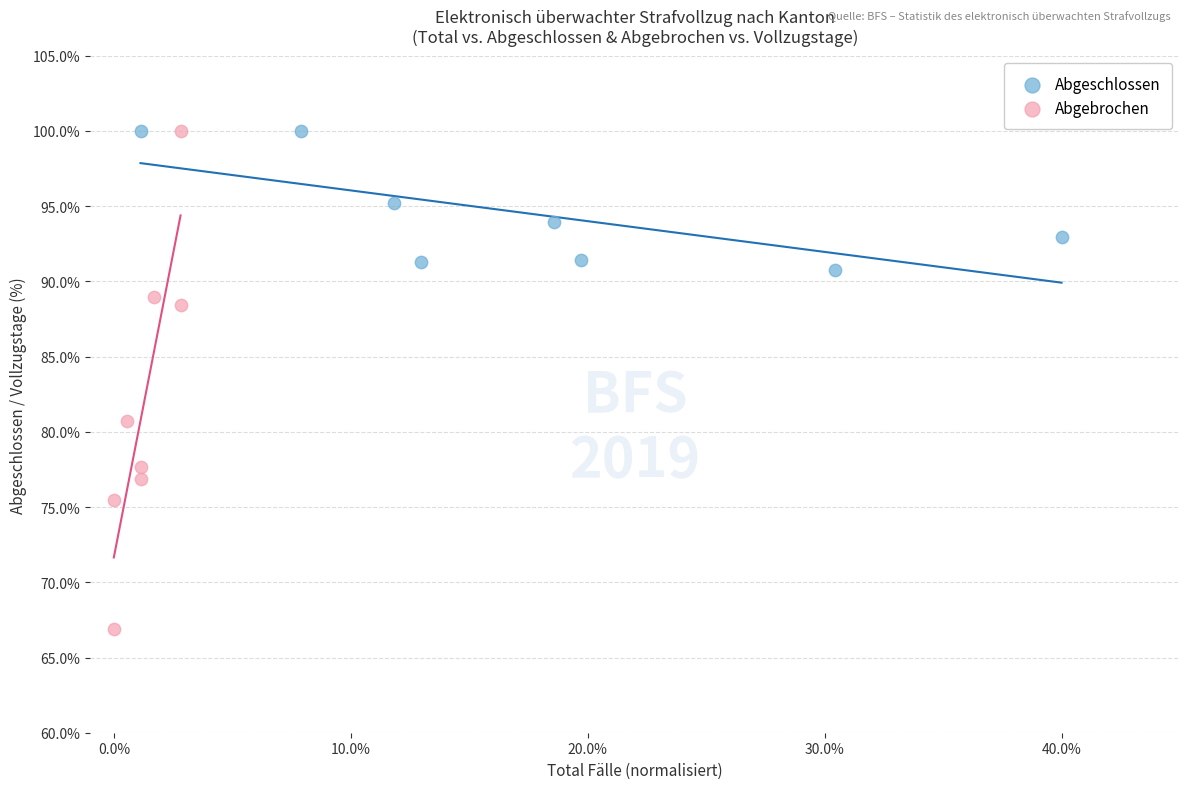

Which series has the widest spread of Y values?

Abgebrochen